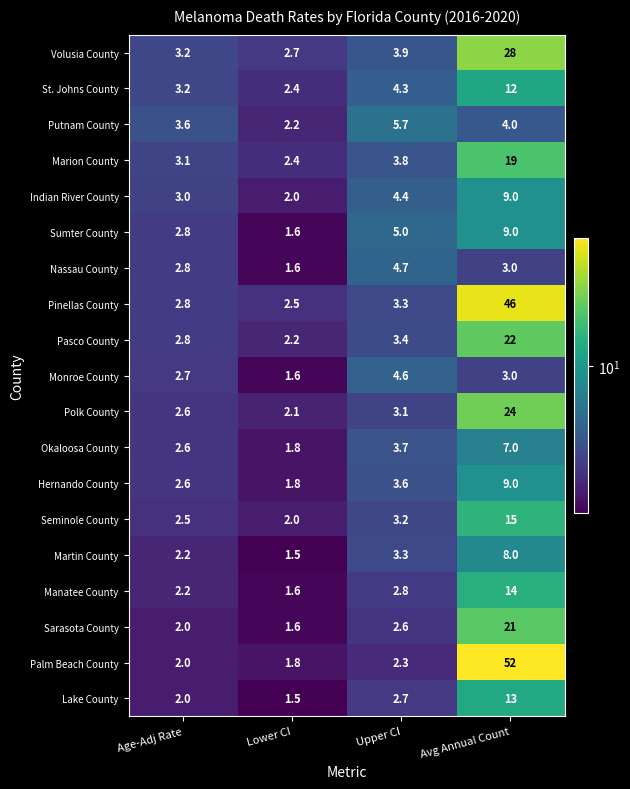

At which label is Nassau County closest to 3?

Avg Annual Count